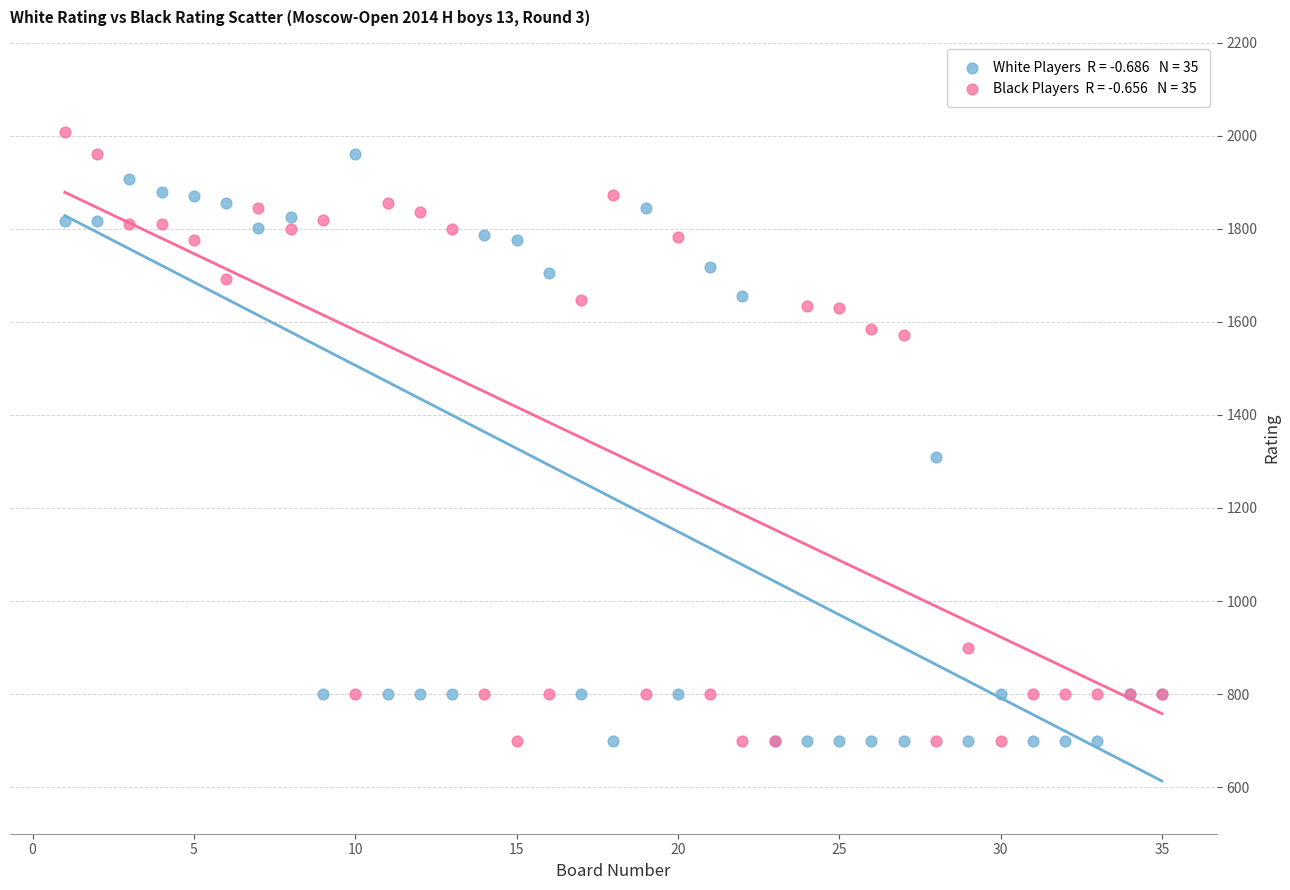

Across all series, what Y value is closest to 1354?

1309